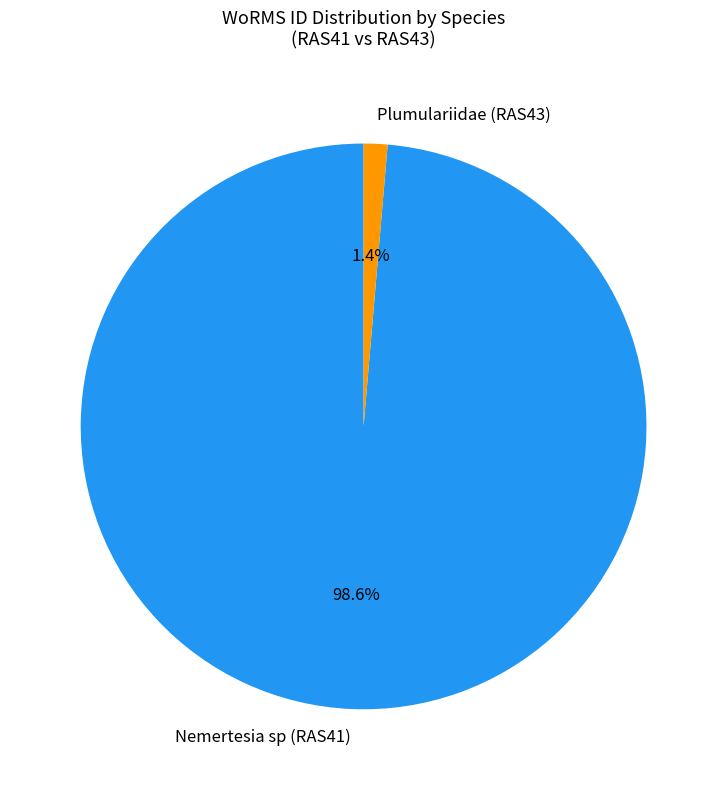

What percentage is NOT represented by Nemertesia sp (RAS41)?

1.4%